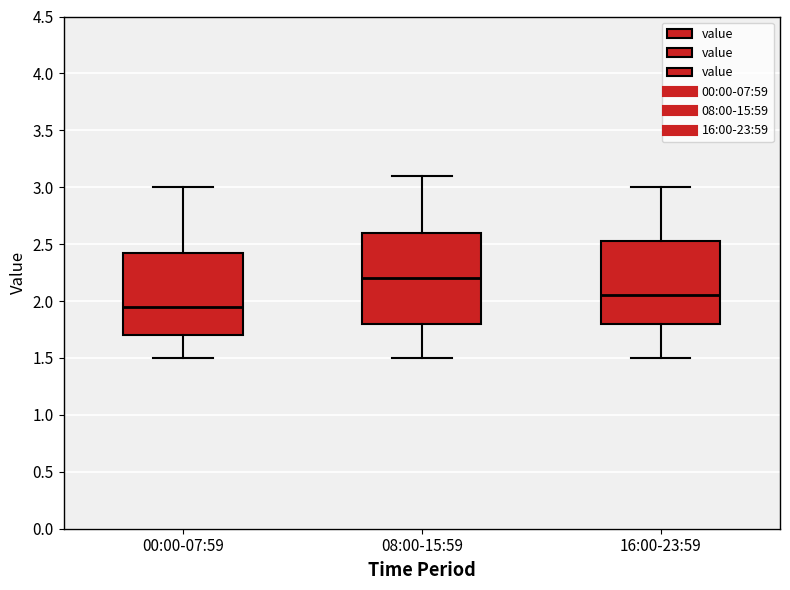

Reading left to right, transcribe this box plot: for each box, give where its median line is, the range the box spans, and where its two whiskers end, as read against the y-axis. The values are not printed on the chart, so give them approximately, as read against the axis.

00:00-07:59: median 1.95, box 1.70 to 2.45, whiskers 1.50 to 3.00
08:00-15:59: median 2.20, box 1.80 to 2.60, whiskers 1.50 to 3.10
16:00-23:59: median 2.05, box 1.80 to 2.55, whiskers 1.50 to 3.00